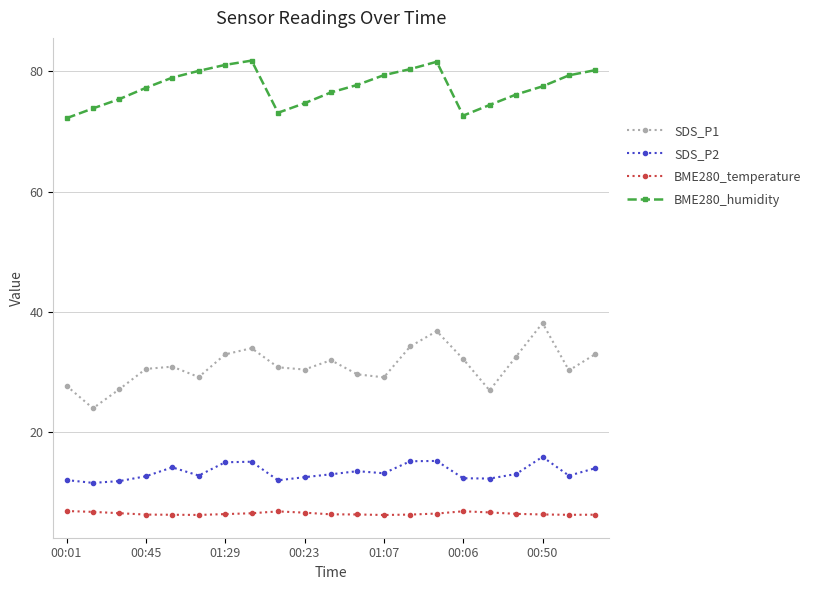

True or false: SDS_P1 and BME280_humidity intersect in this chart.

False